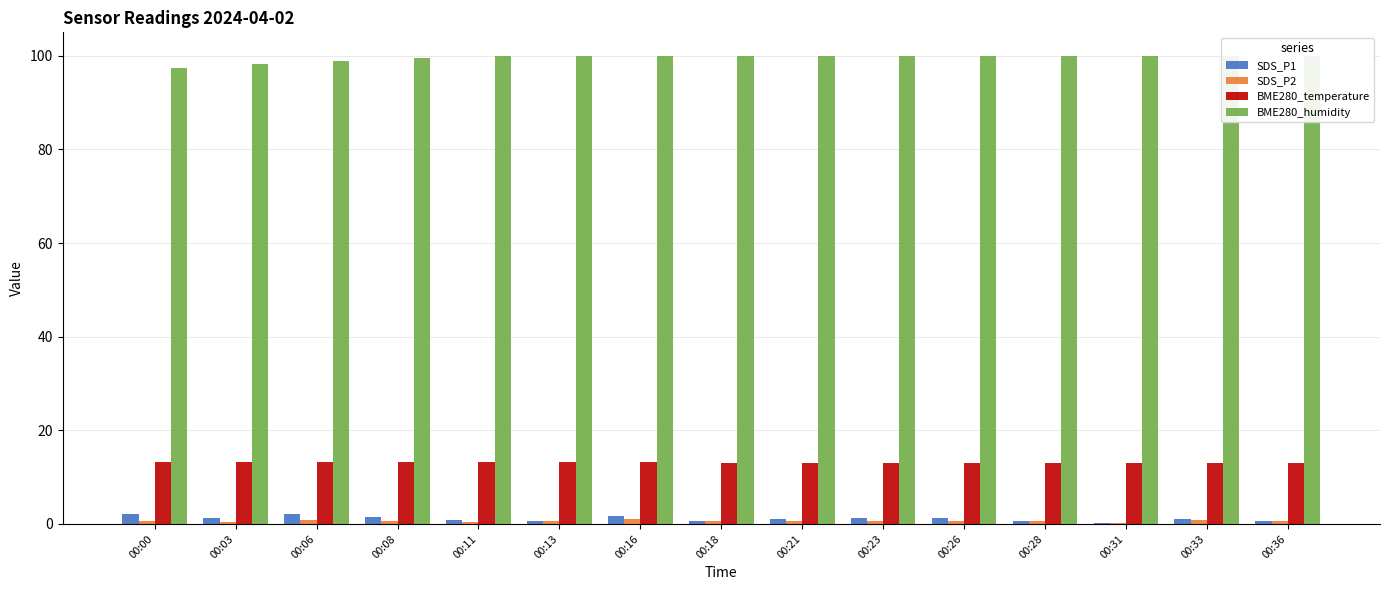

Reading left to right, extract all data points from this chart.

SDS_P1: 2.1	1.2	2.2	1.4	0.9	0.6	1.8	0.7	1.0	1.2	1.2	0.6	0.3	1.1	0.6
SDS_P2: 0.6	0.5	0.8	0.6	0.4	0.6	1.0	0.6	0.7	0.6	0.6	0.6	0.3	0.8	0.6
BME280_temperature: 13.3	13.3	13.2	13.2	13.2	13.2	13.1	13.1	13.1	13.1	13.1	13.1	13.0	13.0	12.9
BME280_humidity: 97.4	98.3	98.8	99.6	100.0	100.0	100.0	100.0	100.0	100.0	100.0	100.0	100.0	100.0	100.0